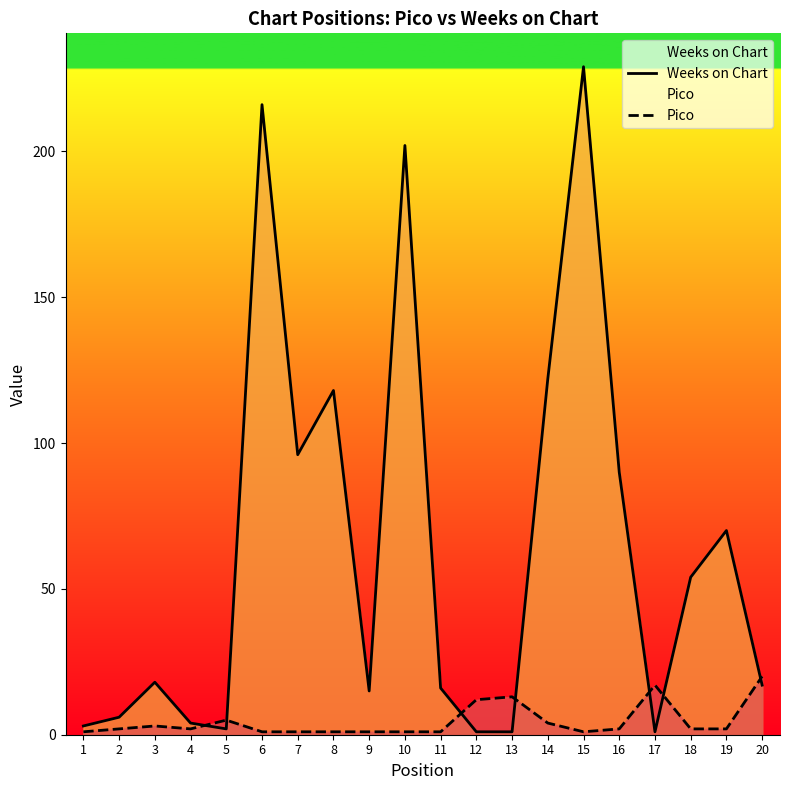

Rank the series at 15 from highest to lowest value.

Weeks on Chart, Pico